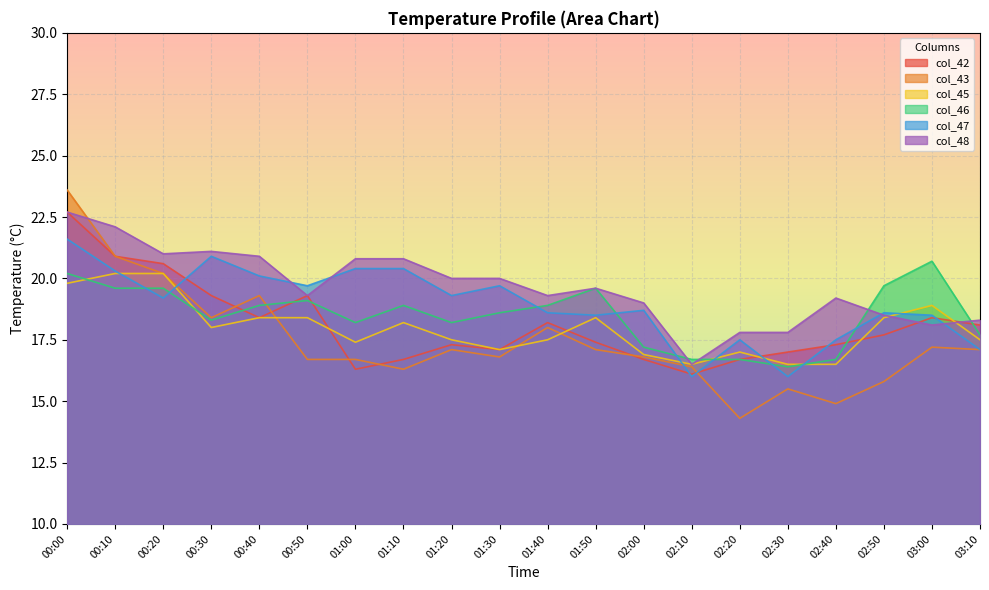

What is the difference between the second highest and minimum values in the col_48 series?

5.6